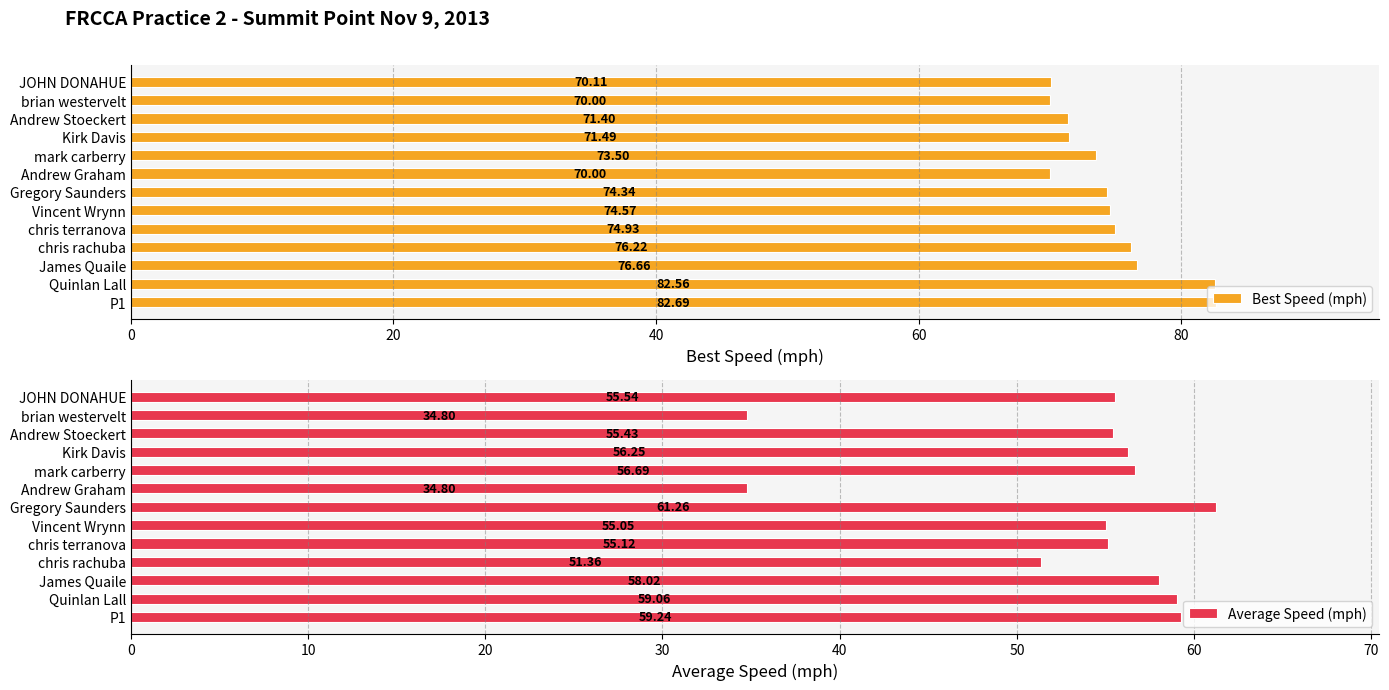

What is the difference between the Average Speed (mph) values at Gregory Saunders and chris terranova?

6.1